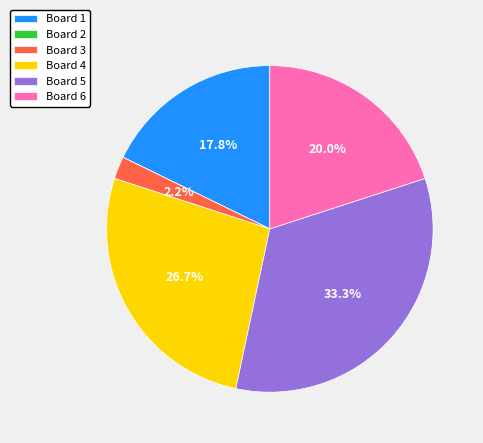

Combined, what portion of the pie is Board 4 and Board 3?

28.9%